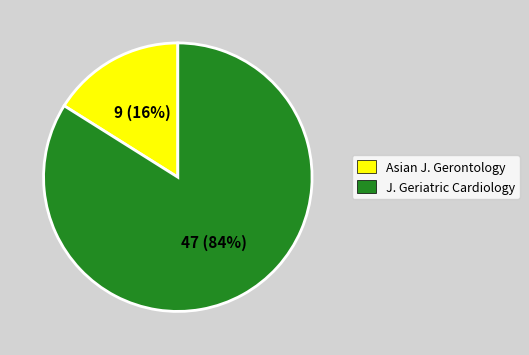

True or false: Asian J. Gerontology accounts for 16% of the total.

True